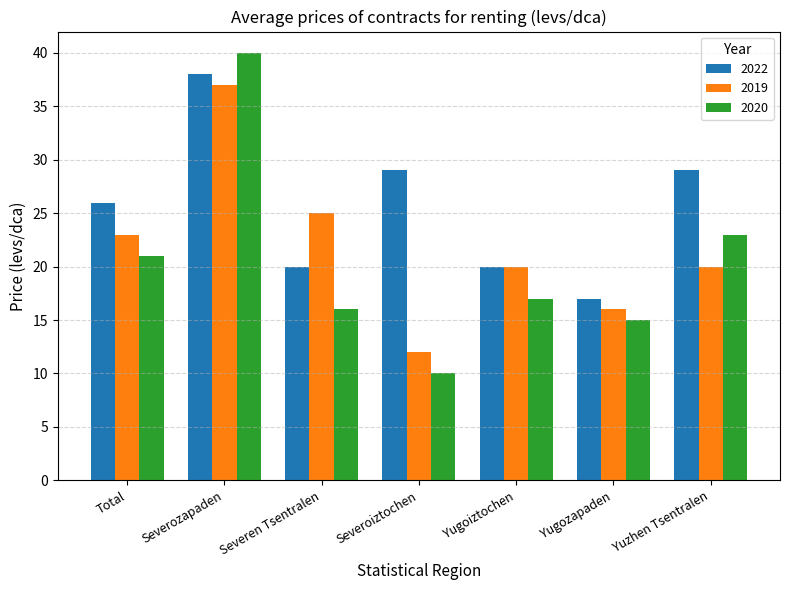

Rank the categories by 2020 value from lowest to highest.

Severoiztochen, Yugozapaden, Severen Tsentralen, Yugoiztochen, Total, Yuzhen Tsentralen, Severozapaden